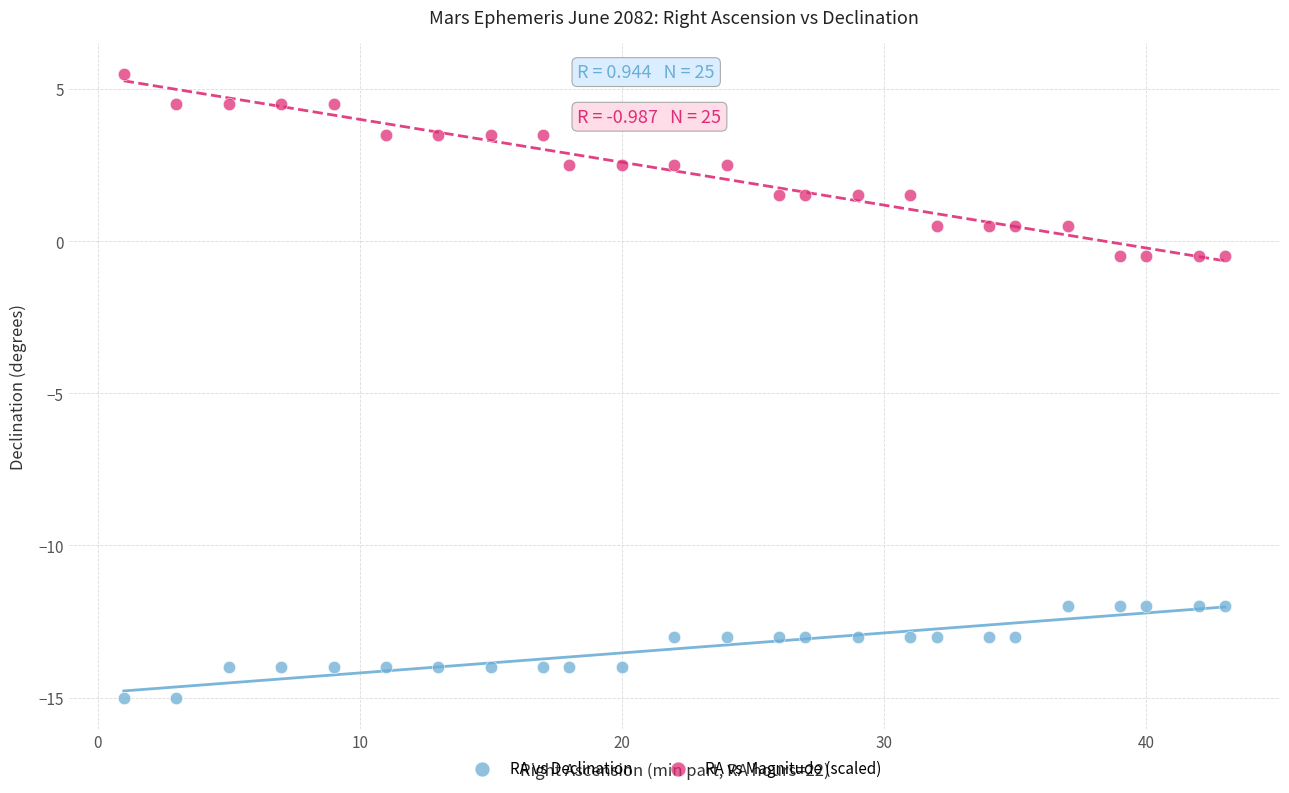

Across all data points, what is the range of X values (max minus min)?

42.0